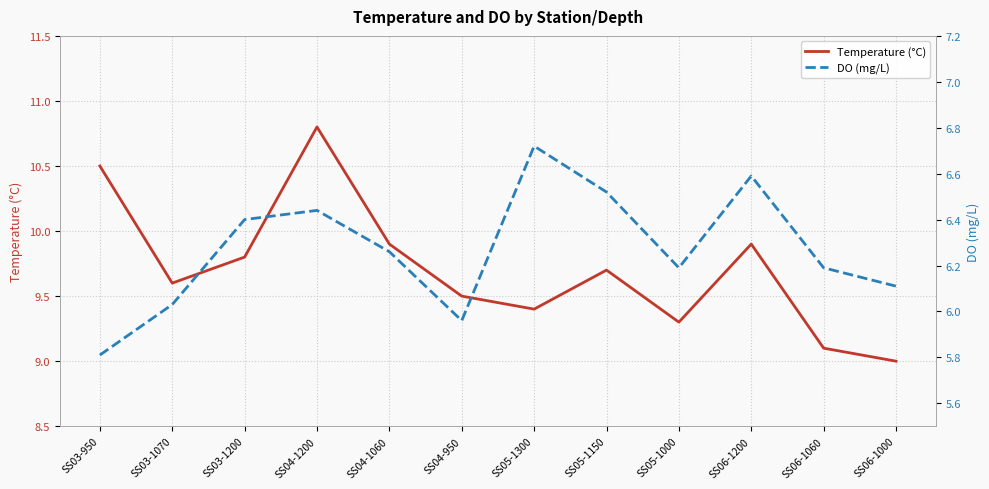

Where is Temperature (°C) nearest to the value 9?

SS06-1000